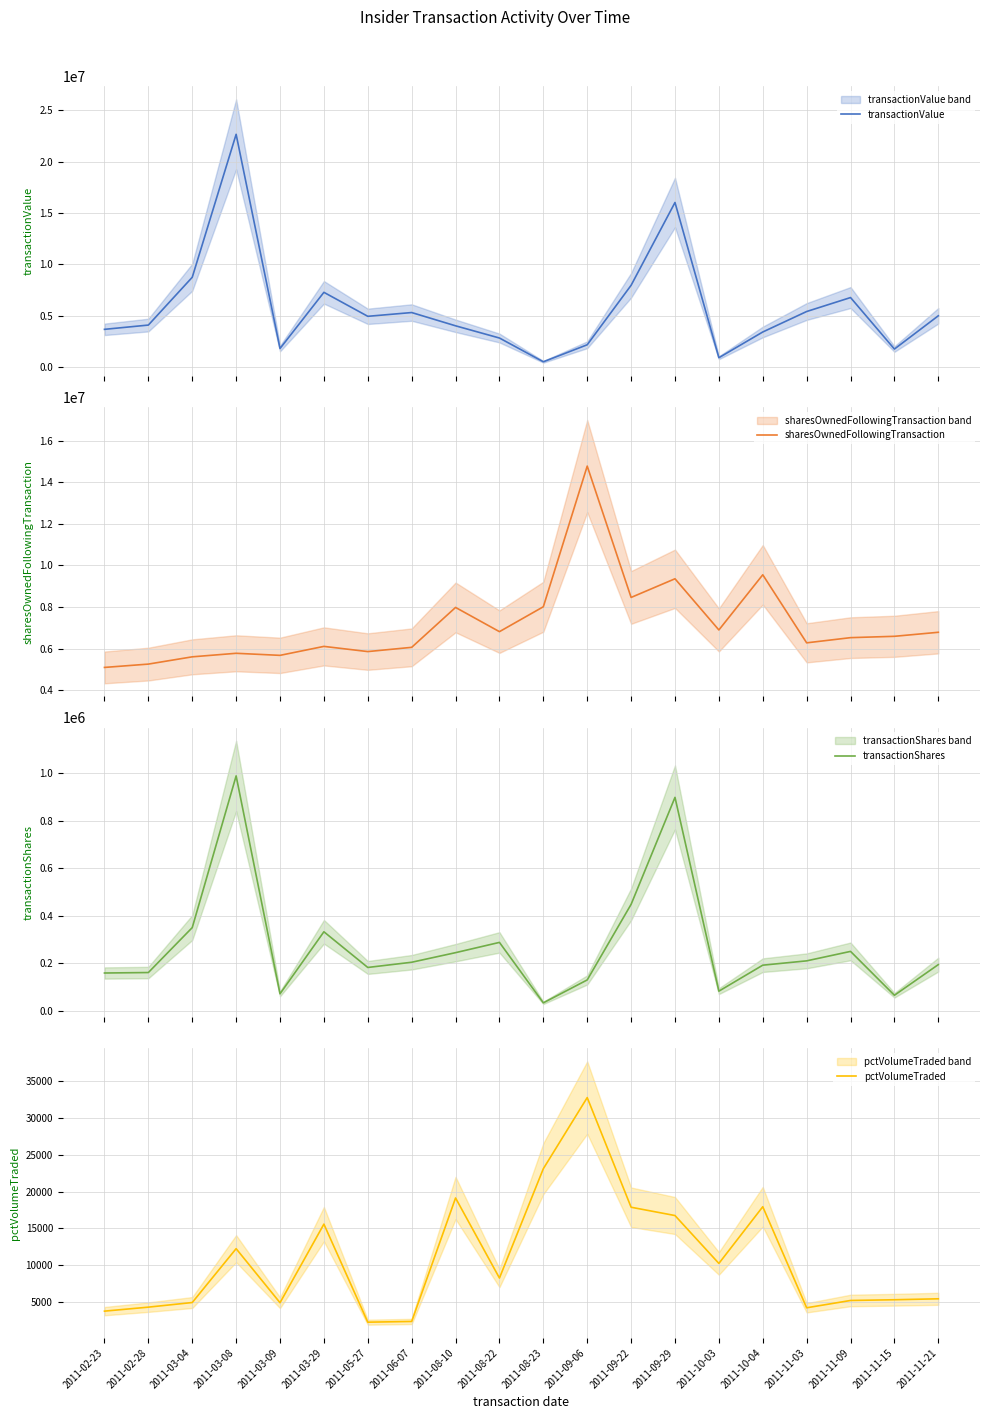

What is the label of the 16th point from the left?

2011-10-04